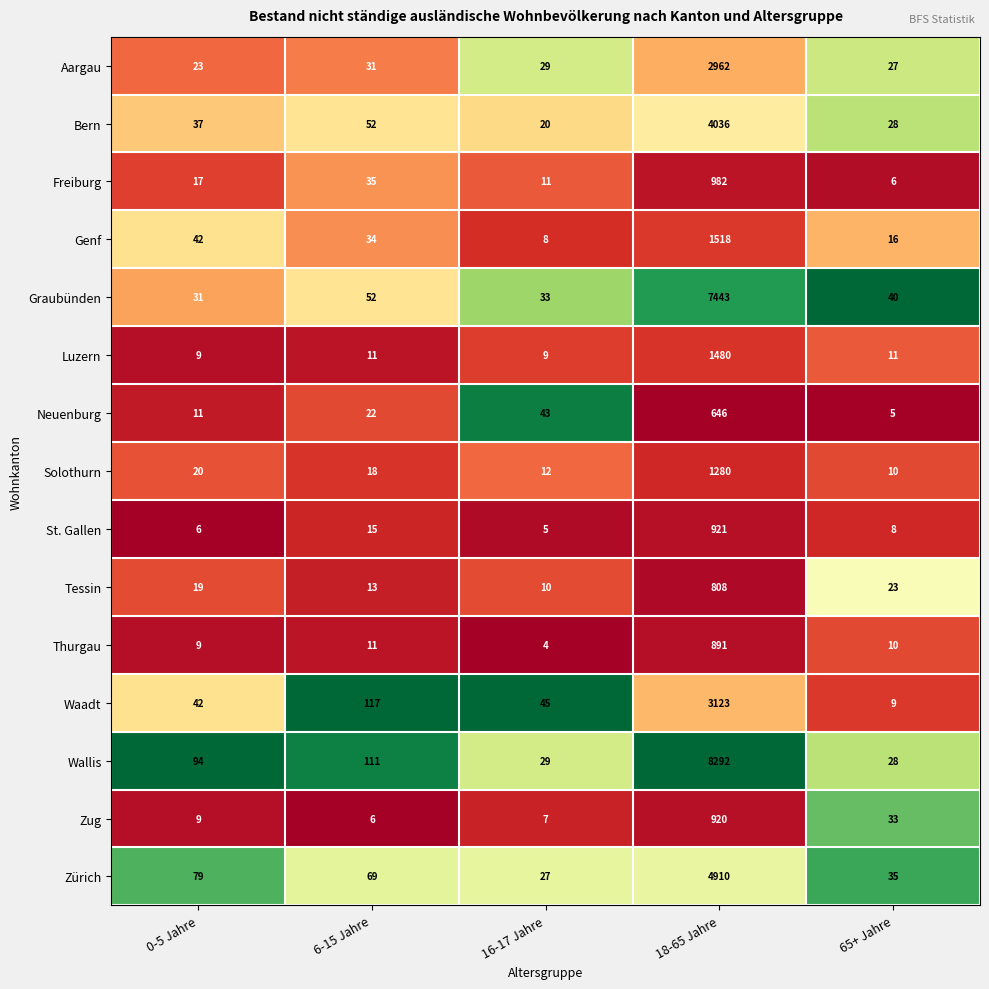

At which category does the chart reach its peak across all series?

18-65 Jahre